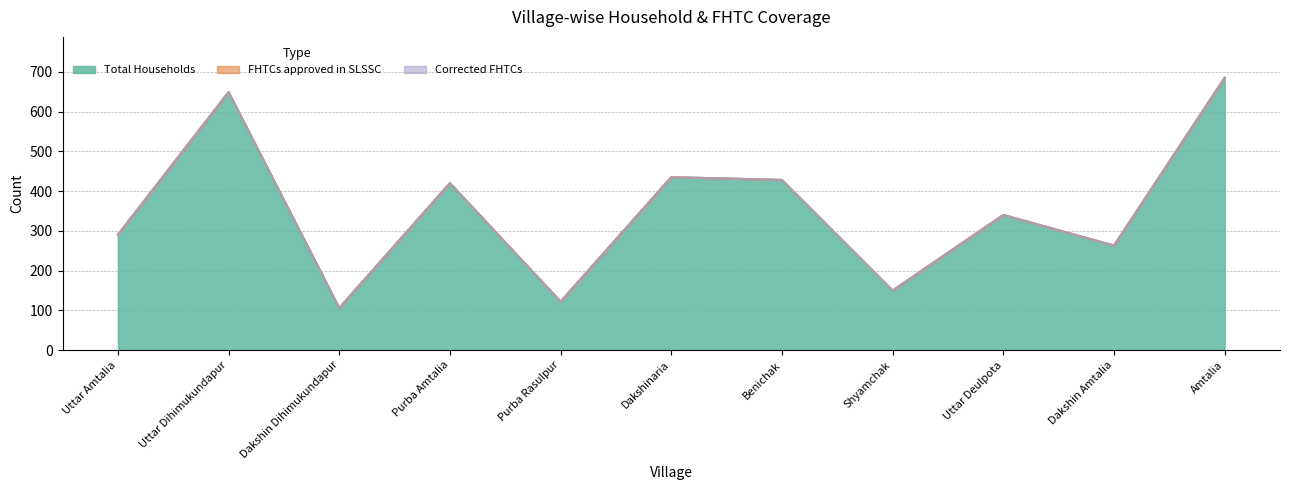

What position from the left is Dakshin Dihimukundapur?

3